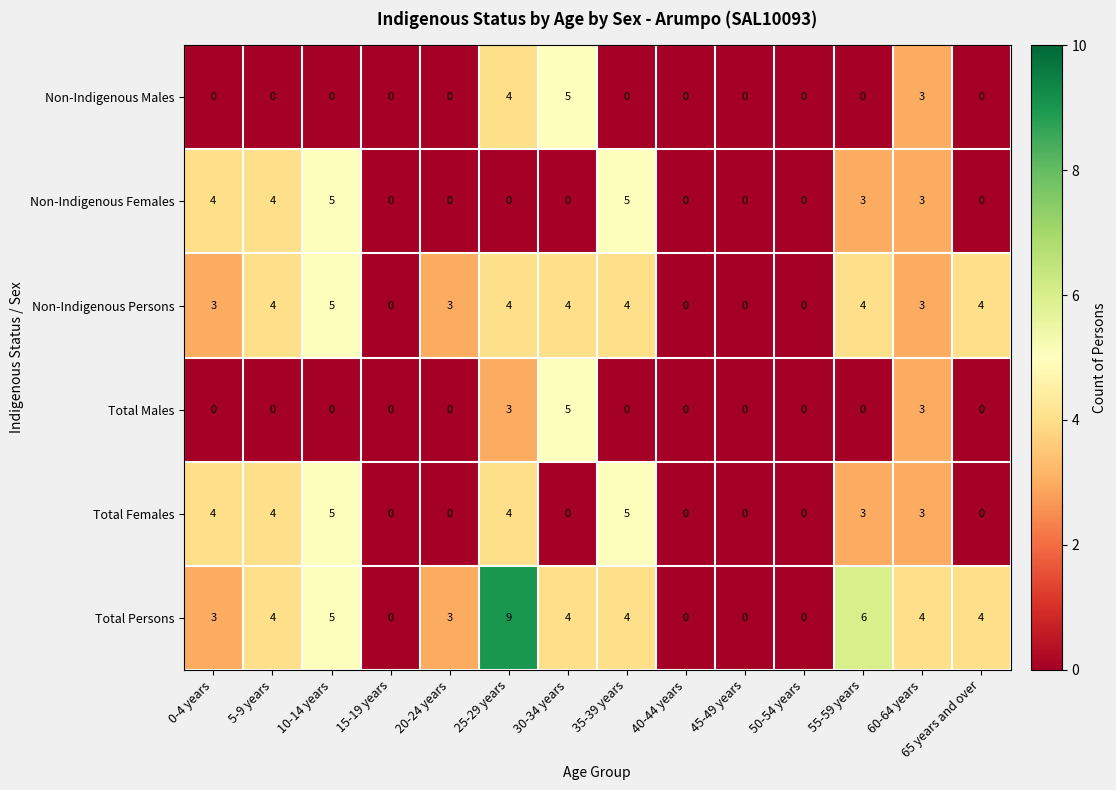

The Non-Indigenous Males series shows 3 at 15-19 years. True or false?

False